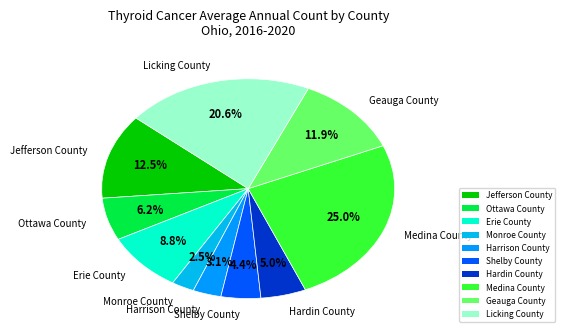

To the nearest percent, what is the difference between the largest and smallest slice percentages?

22%